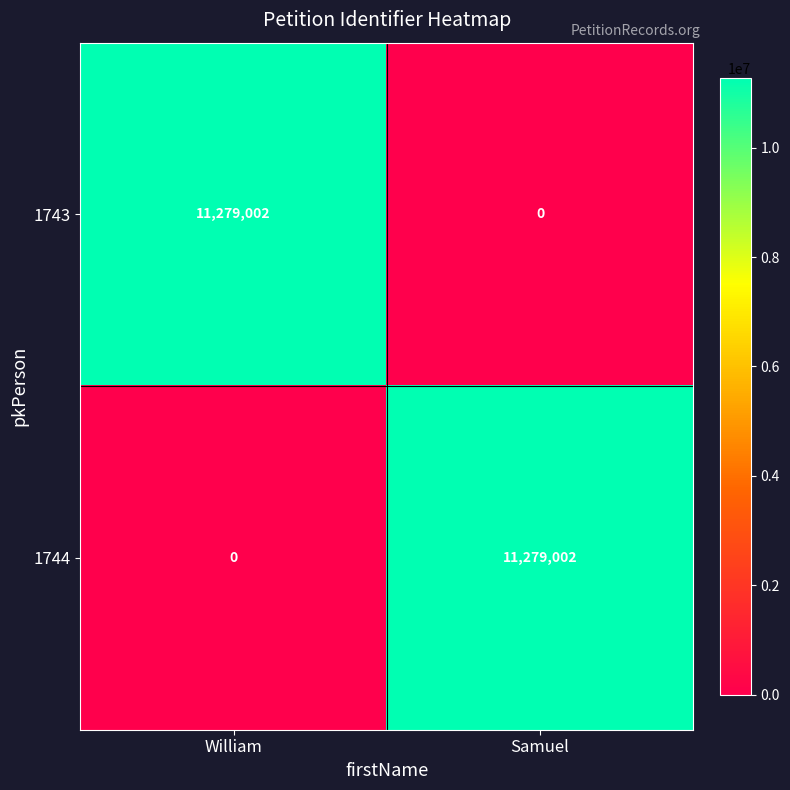

List the labels in order of 1744 value, largest first.

Samuel, William